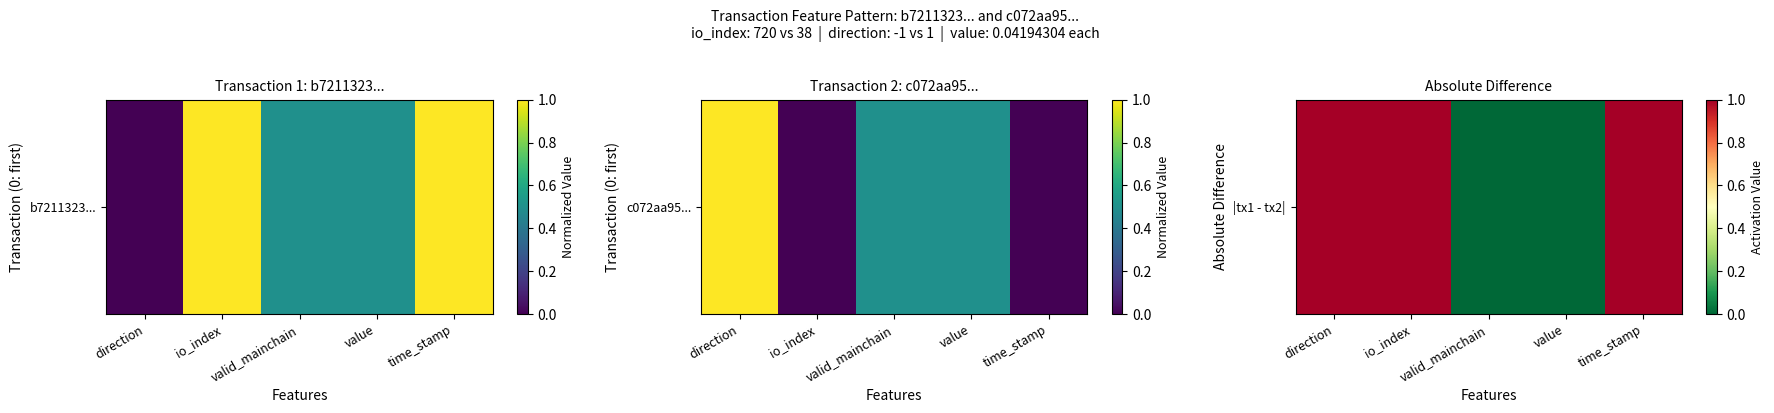

How many positive values are there?

3